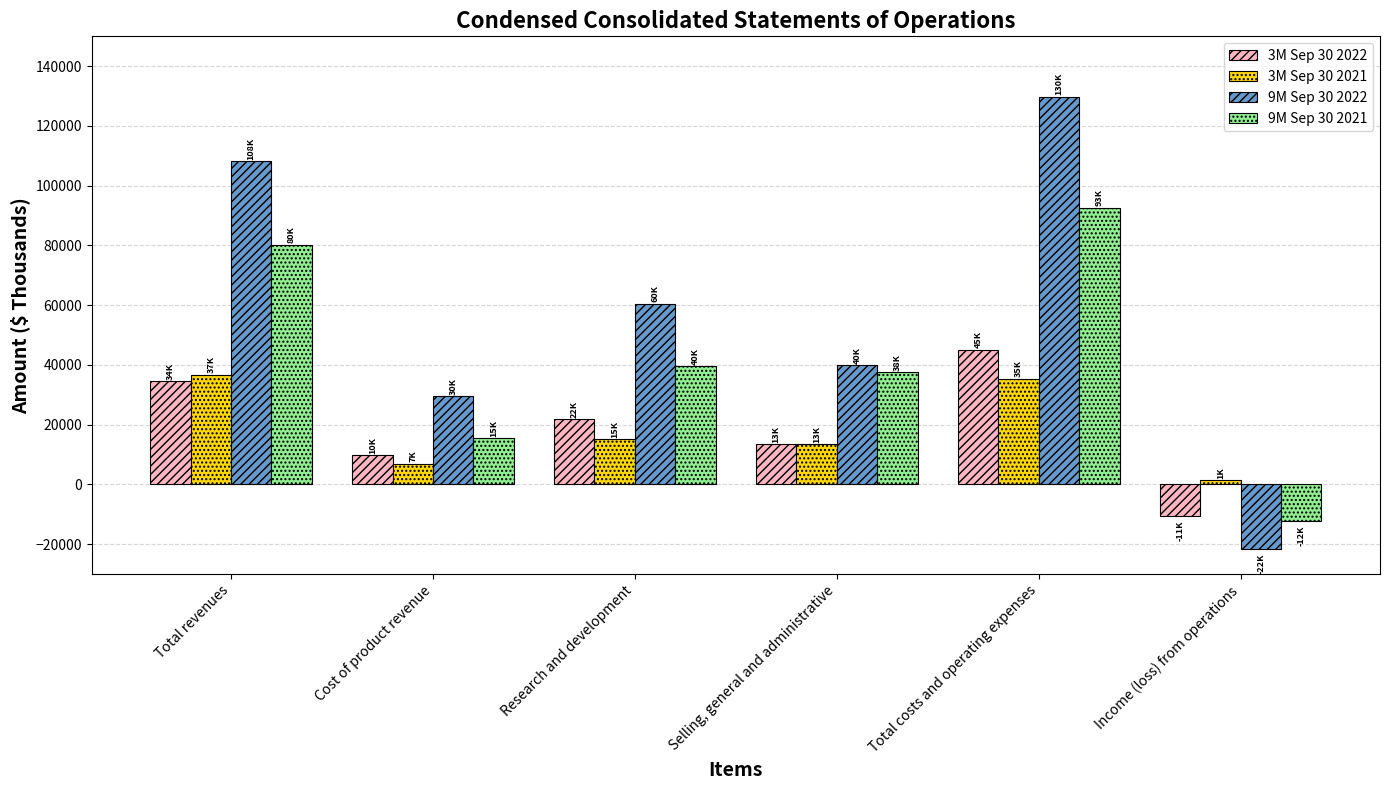

Where does the 3M Sep 30 2021 series first go above 15165?

Total revenues